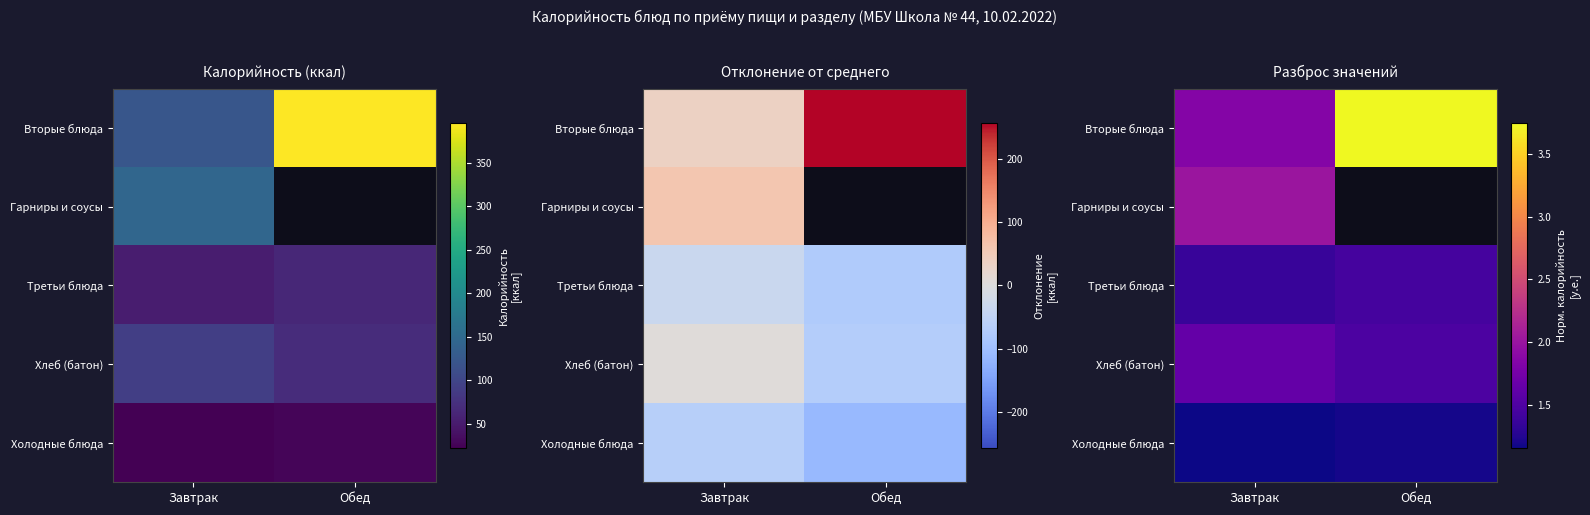

Rank the series by their maximum value, from lowest to highest.

Холодные блюда, Третьи блюда, Хлеб (батон), Гарниры и соусы, Вторые блюда